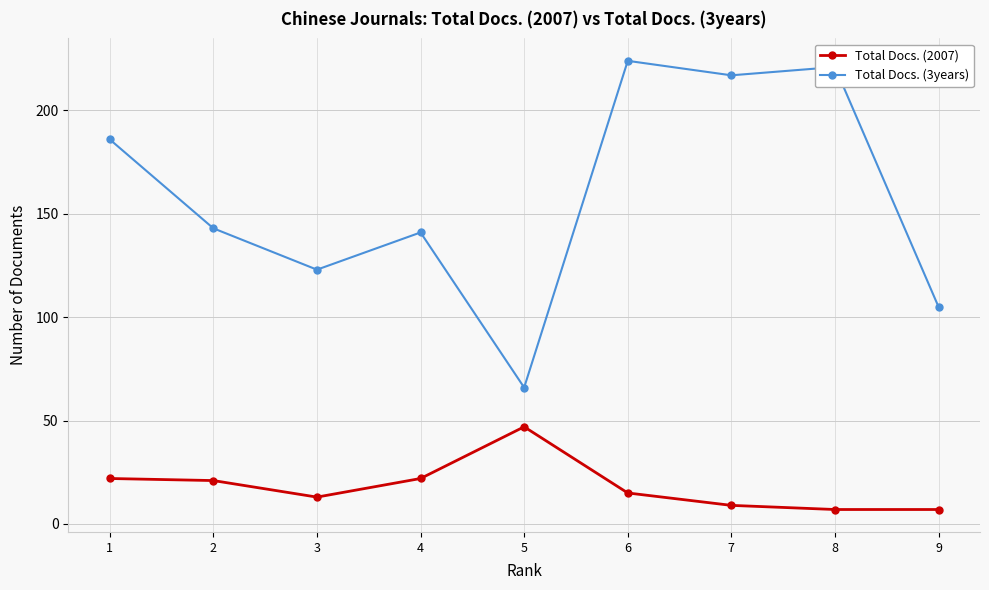

What is the difference between the second highest and minimum values in the Total Docs. (3years) series?

155